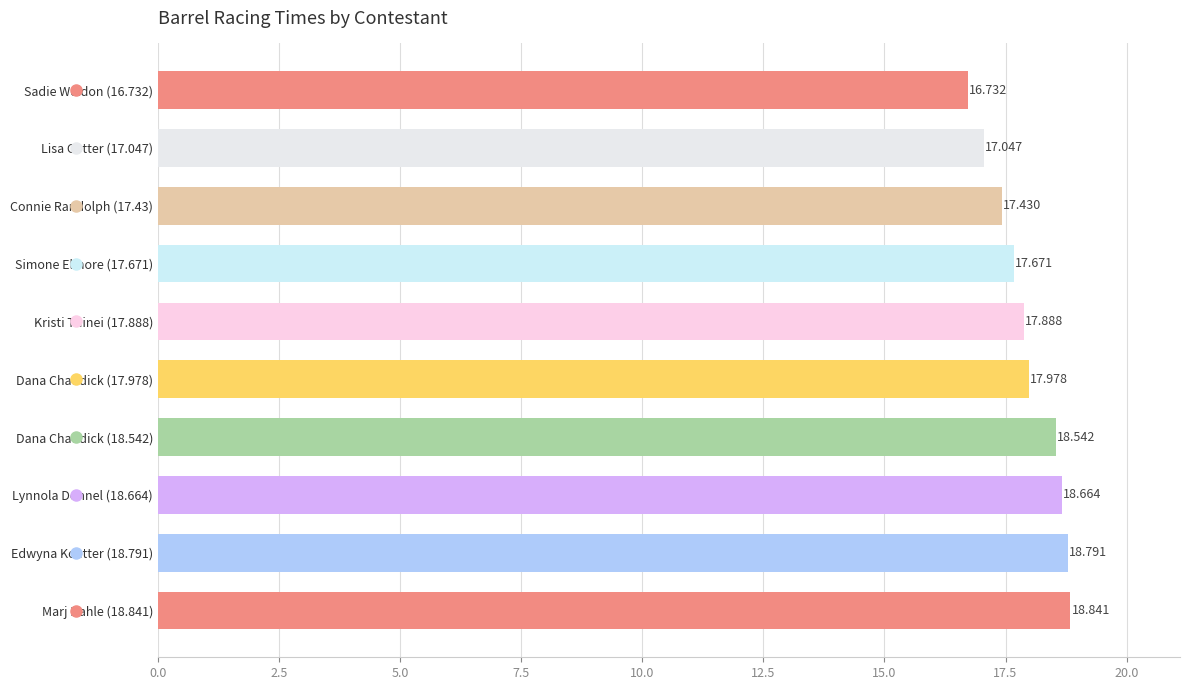

How many bars are there in total?

10